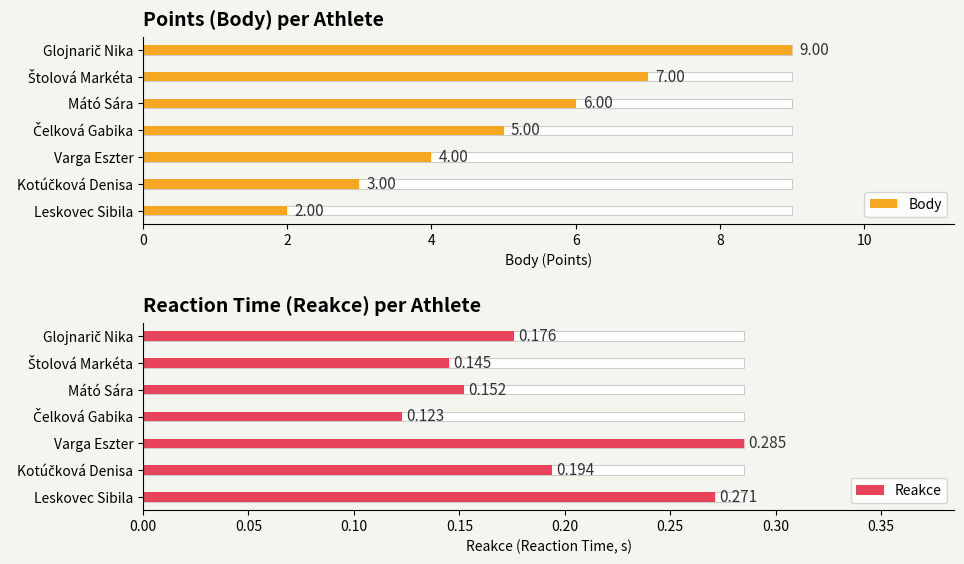

What is the sum of the Body values at Mátó Sára and Glojnarič Nika?

15.0